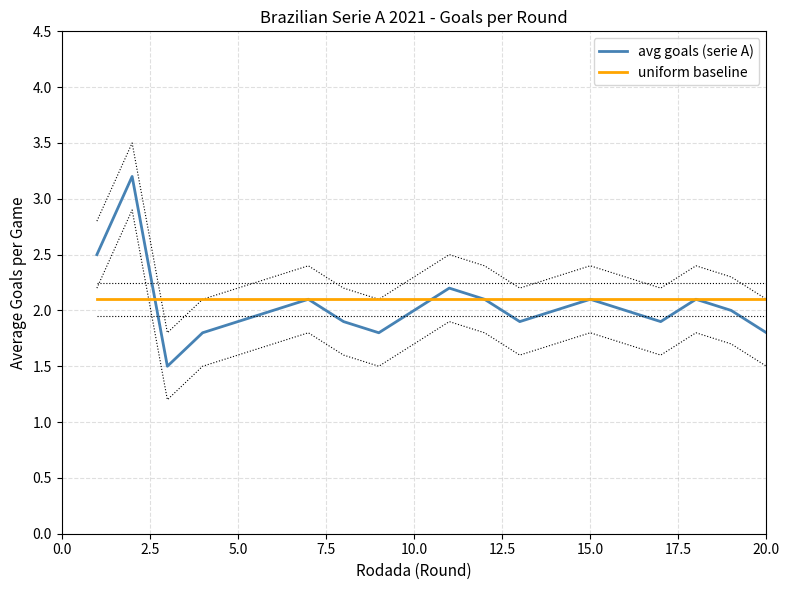

How many times do uniform baseline and avg goals (serie A) cross each other?

2